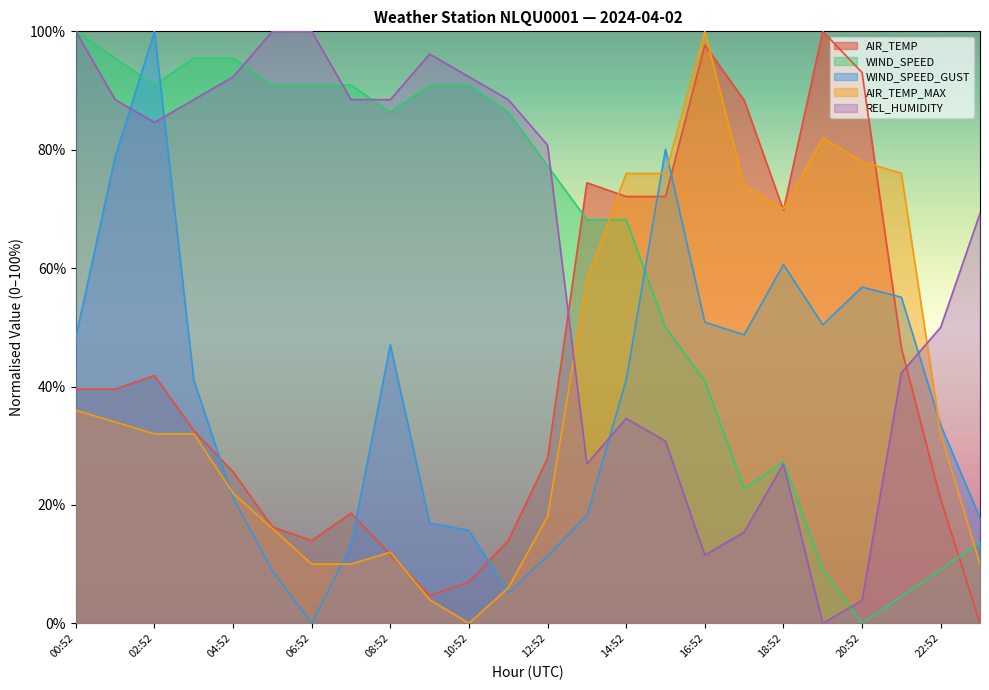

Read the WIND_SPEED_GUST value at 08:52.

47.0